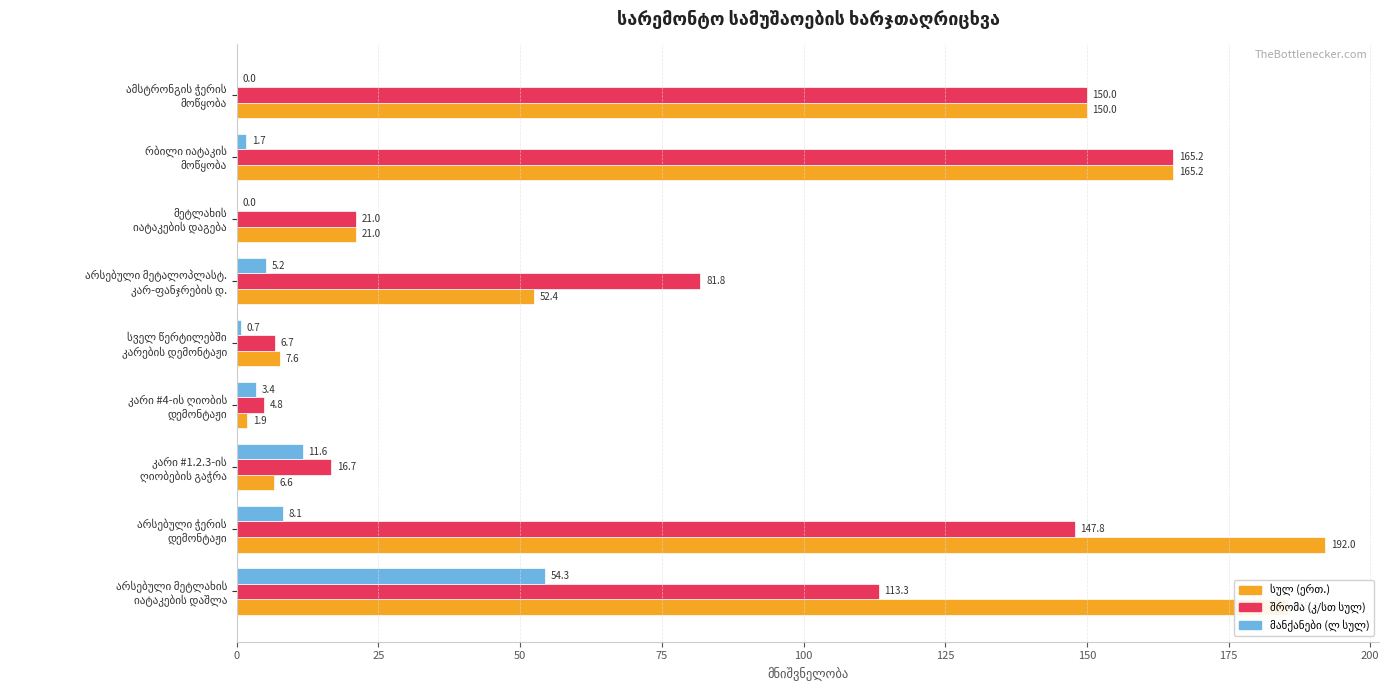

What is the greatest value displayed?

192.0